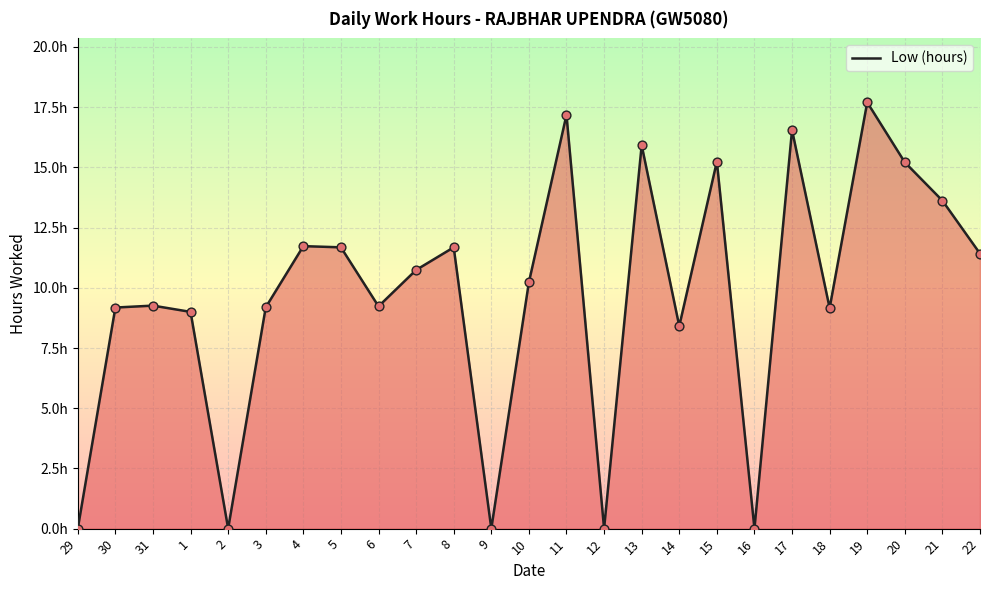

What is the ratio of the value at 10 to the value at 22?

0.9